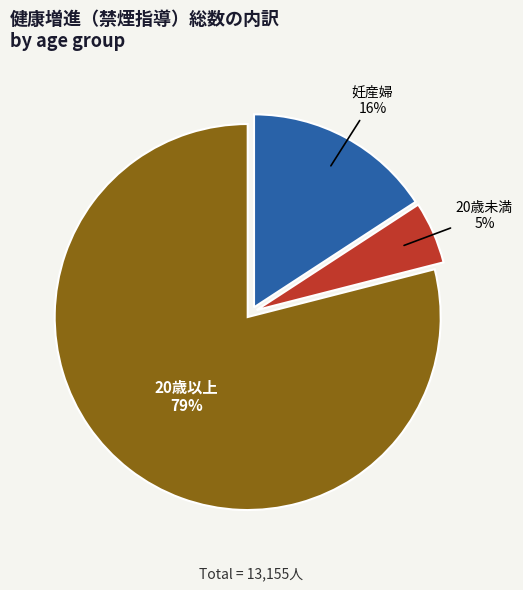

How many slices are in this pie chart?

3